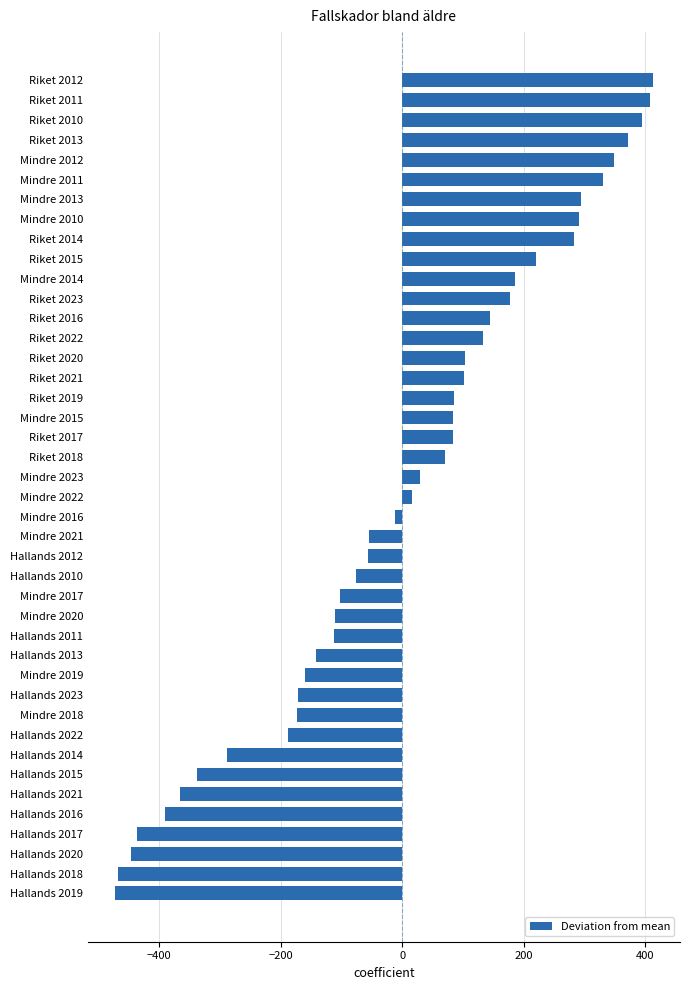

What is the sum of the values at Hallands 2016 and Hallands 2023?

-562.5